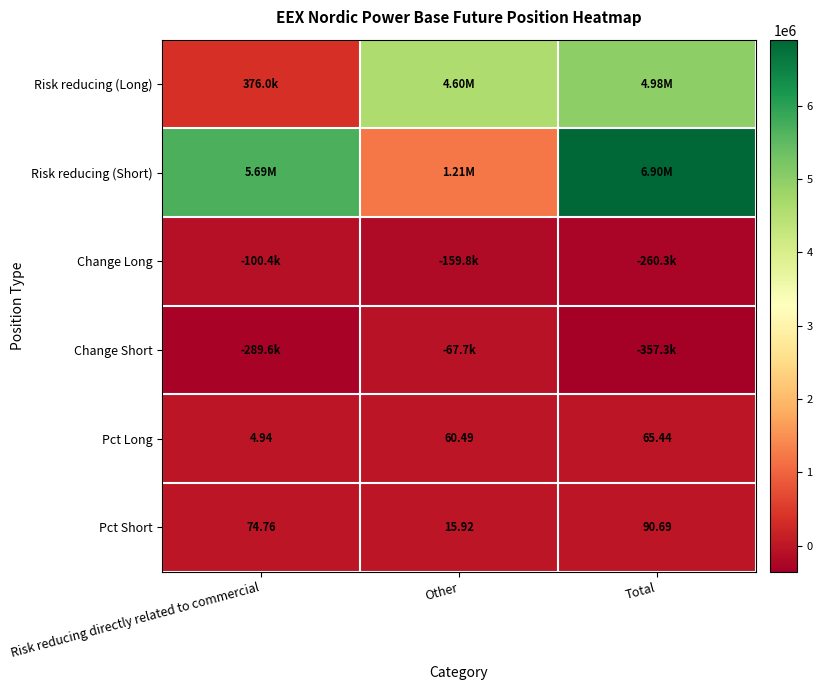

Where is Pct Short nearest to the value 53?

Risk reducing directly related to commercial